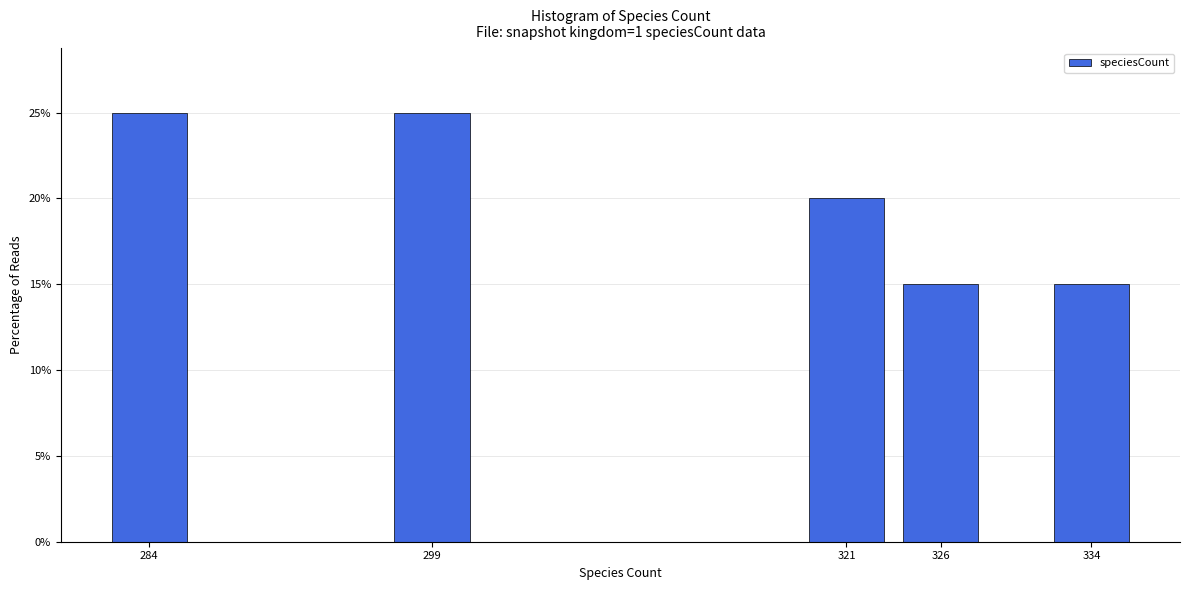

Reading left to right, extract all data points from this chart.

284=25	299=25	321=20	326=15	334=15